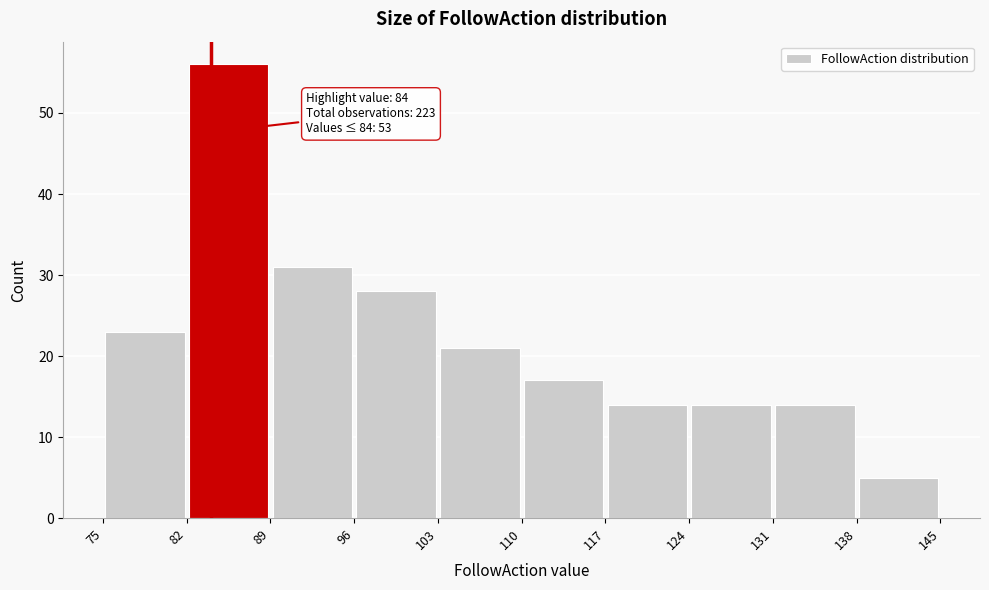

Over which range of the x-axis is the bar tallest?

82 to 89